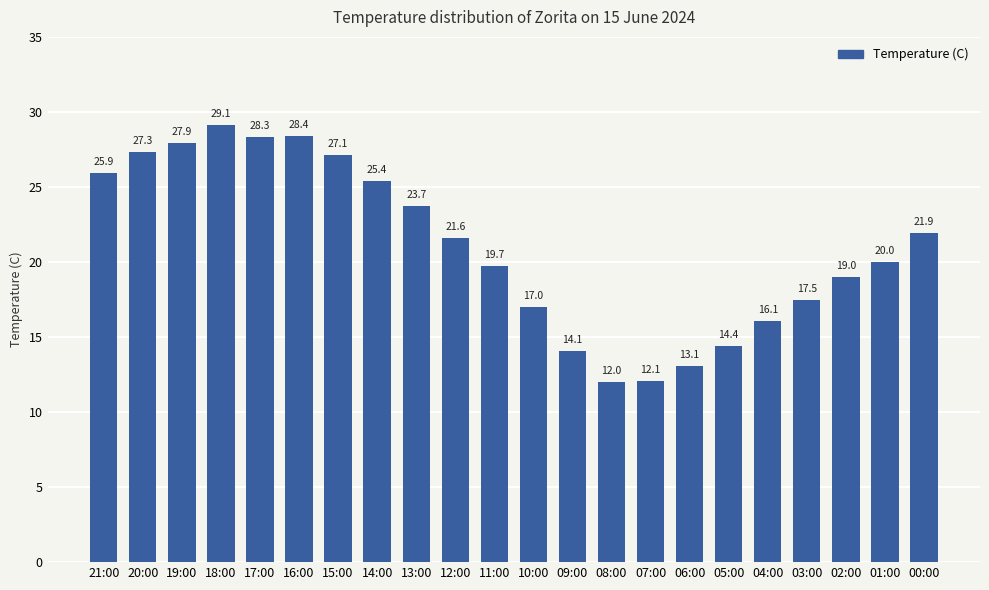

Where does the data first go above 21?

21:00